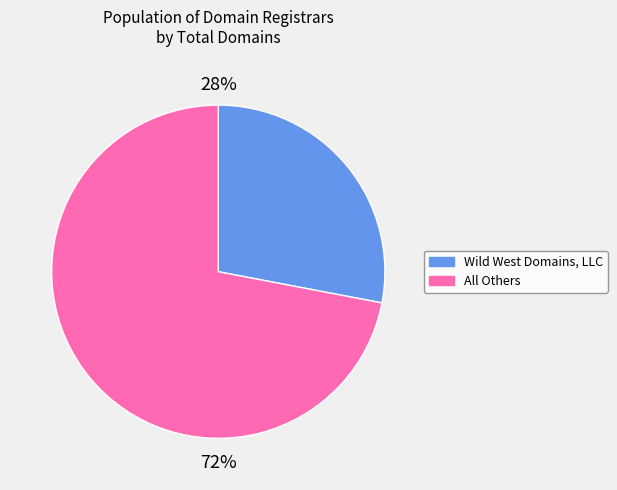

Does any single category account for the majority?

Yes